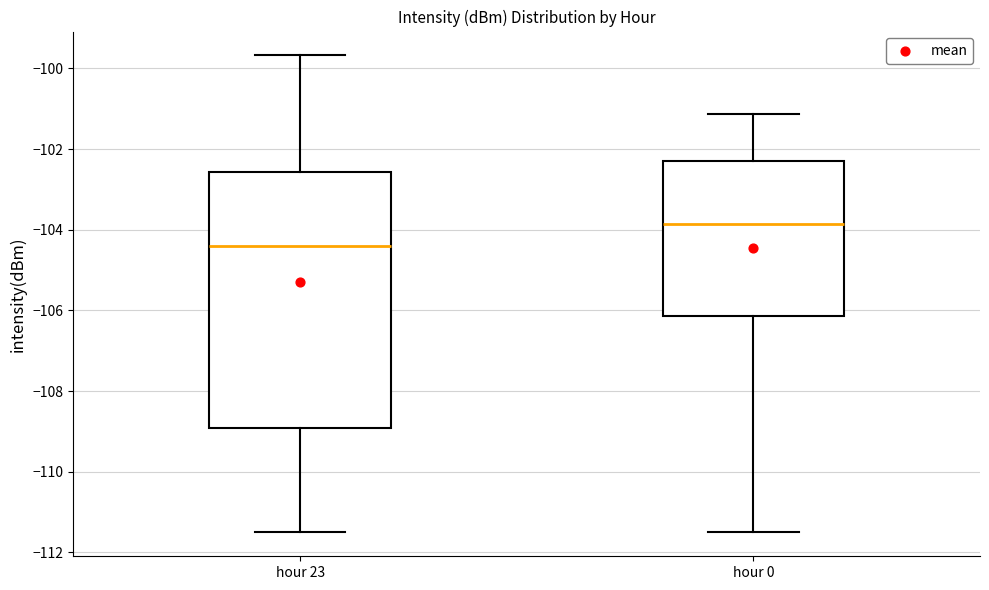

Reading left to right, transcribe this box plot: for each box, give where its median line is, the range the box spans, and where its two whiskers end, as read against the y-axis. The values are not printed on the chart, so give them approximately, as read against the axis.

hour 23: median -104.4, box -109.0 to -102.6, whiskers -111.6 to -99.6
hour 0: median -103.8, box -106.2 to -102.2, whiskers -111.4 to -101.2